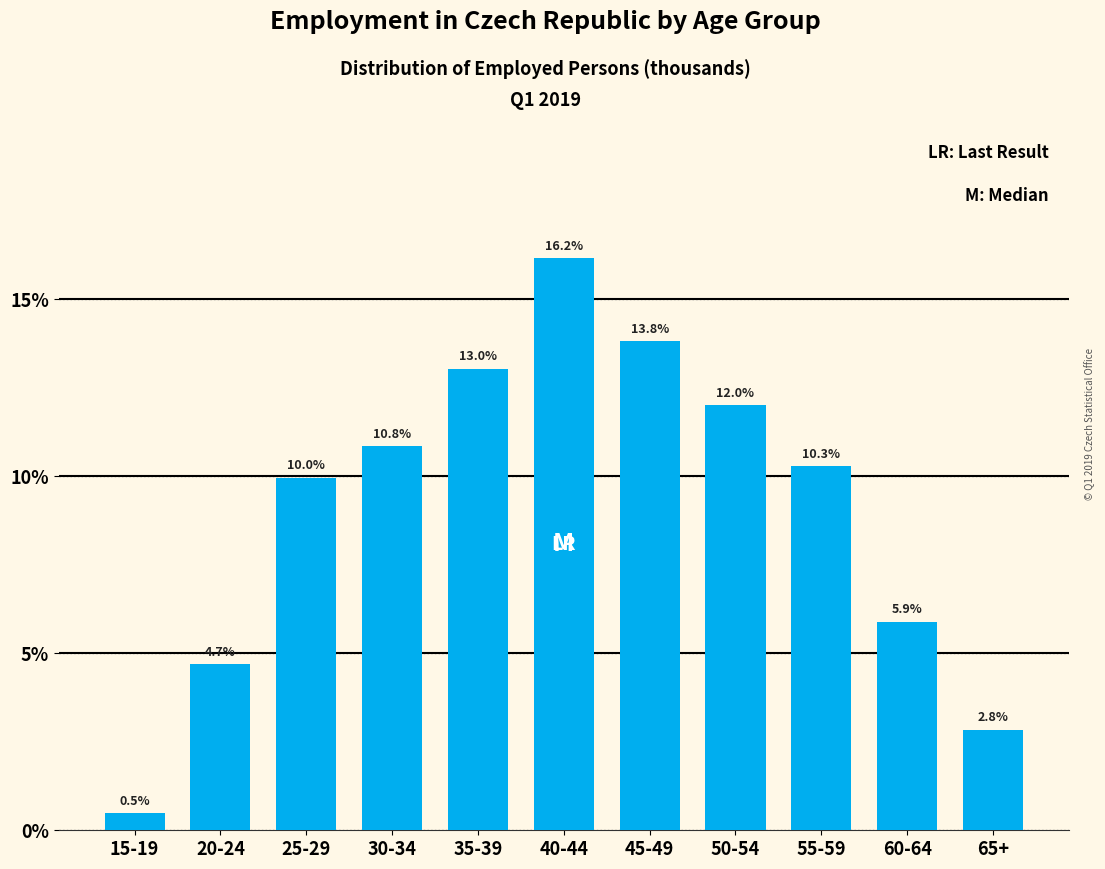

Reading right to left, extract all data points from this chart.

2.8	5.9	10.3	12.0	13.8	16.2	13.0	10.8	10.0	4.7	0.5